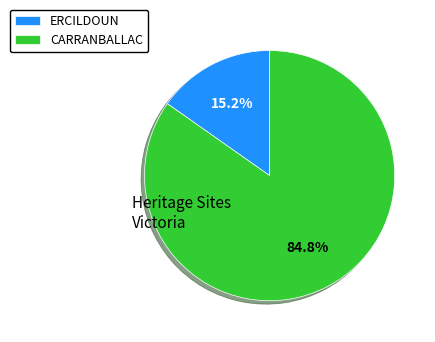

Is the sum of ERCILDOUN and CARRANBALLAC greater than half?

Yes